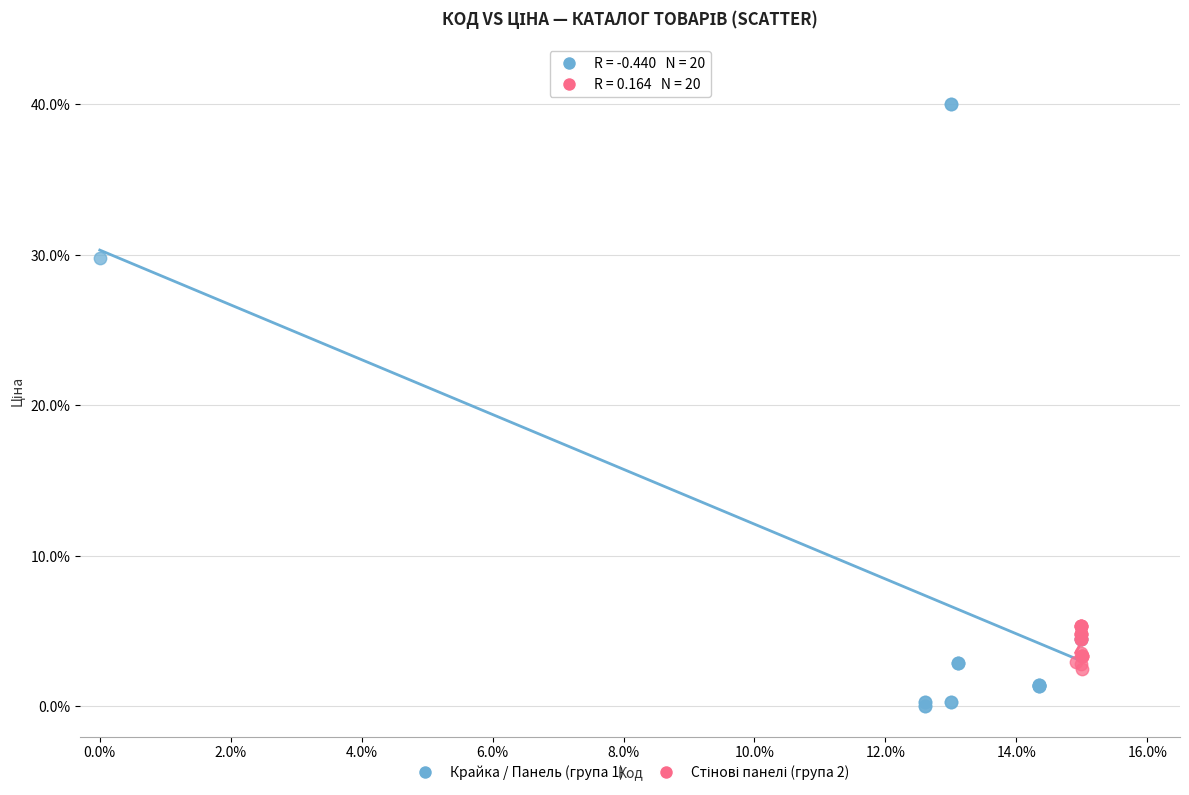

Which series contains the lowest Y value?

Крайка / Панель (група 1)